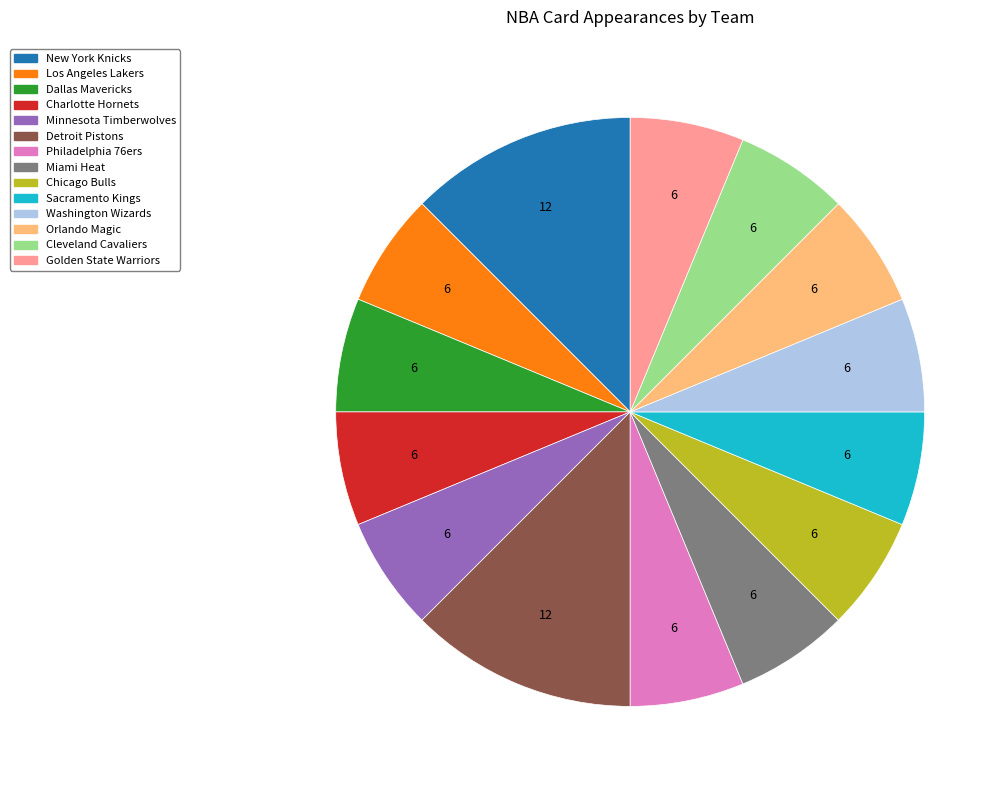

What is the ratio of the value at Chicago Bulls to the value at Dallas Mavericks?

1.0